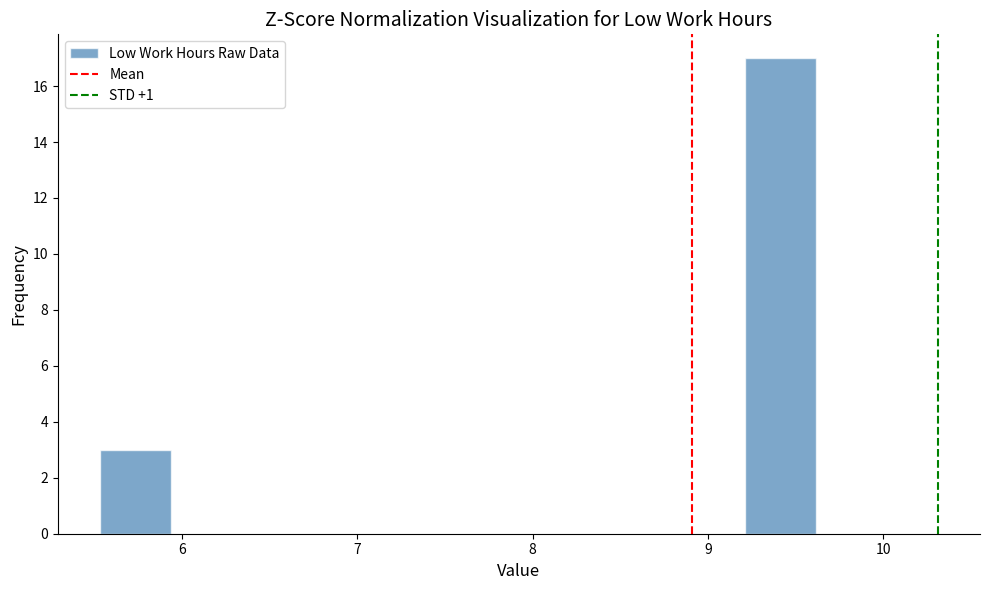

Over which range of the x-axis is the bar tallest?

9.2 to 9.6